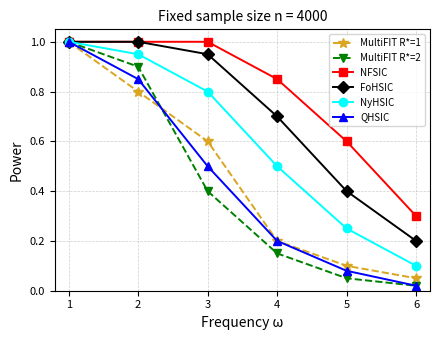

The FoHSIC series shows 0.1 at 6. True or false?

False